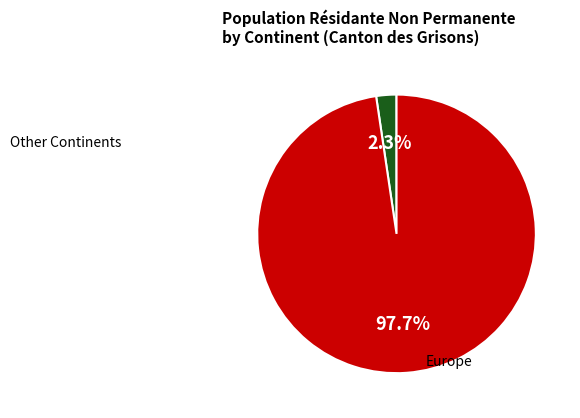

Is there a majority slice in this chart?

Yes